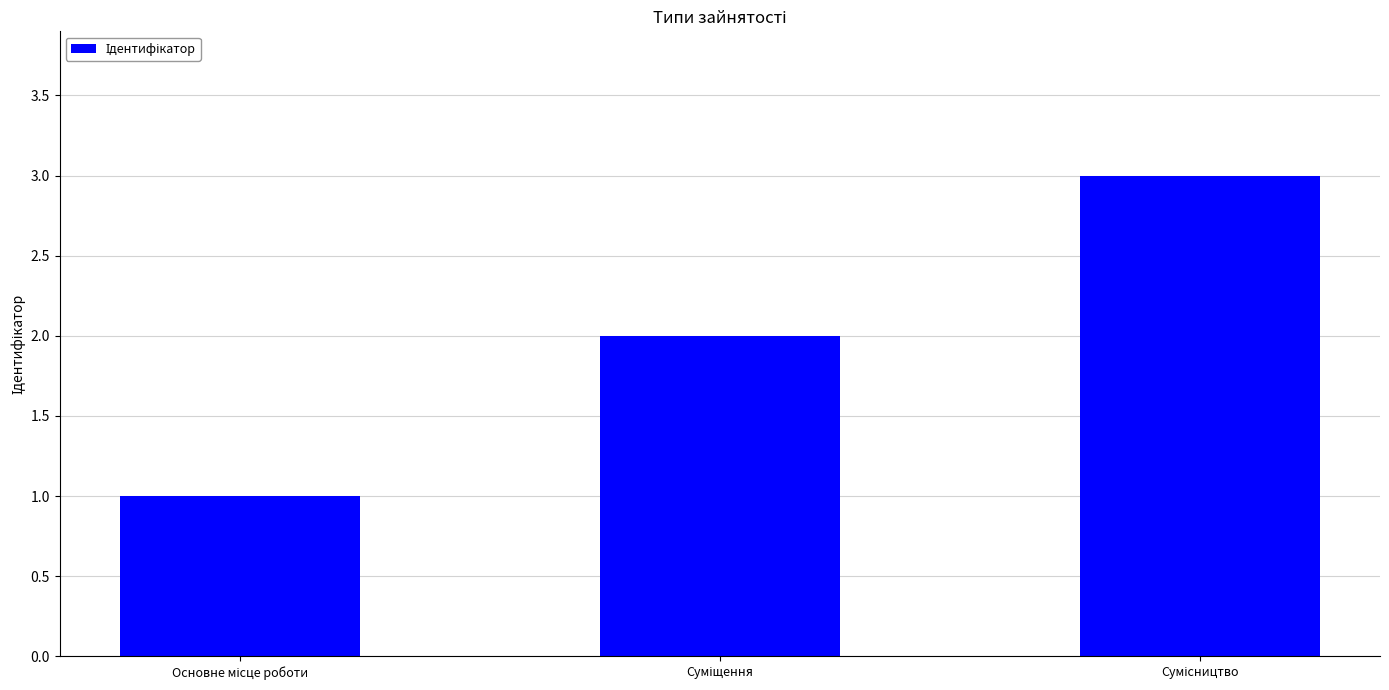

What is the sum of all values?

6